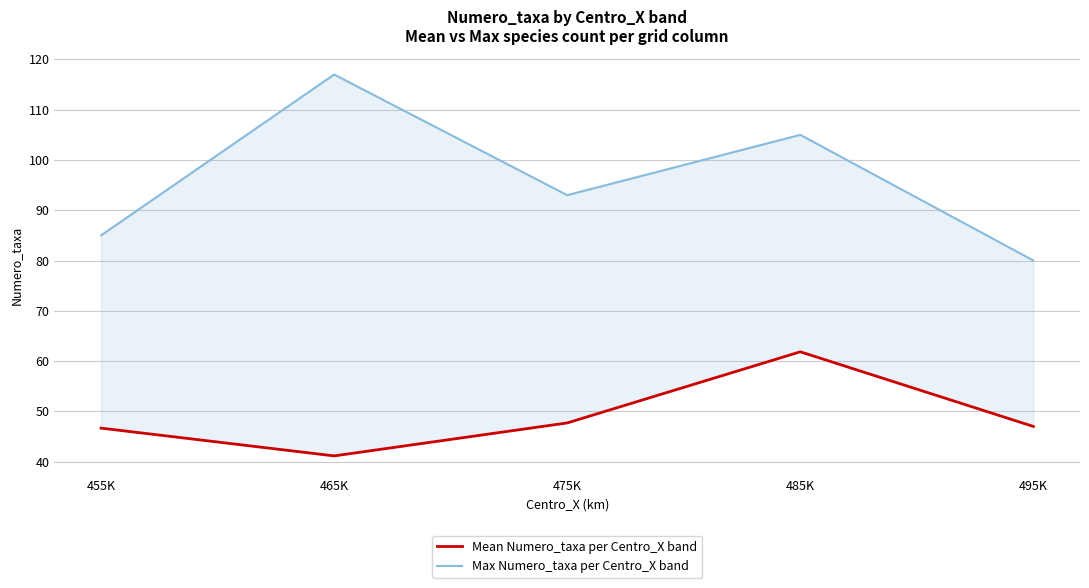

How many values in the Max Numero_taxa per Centro_X band series exceed 93?

2